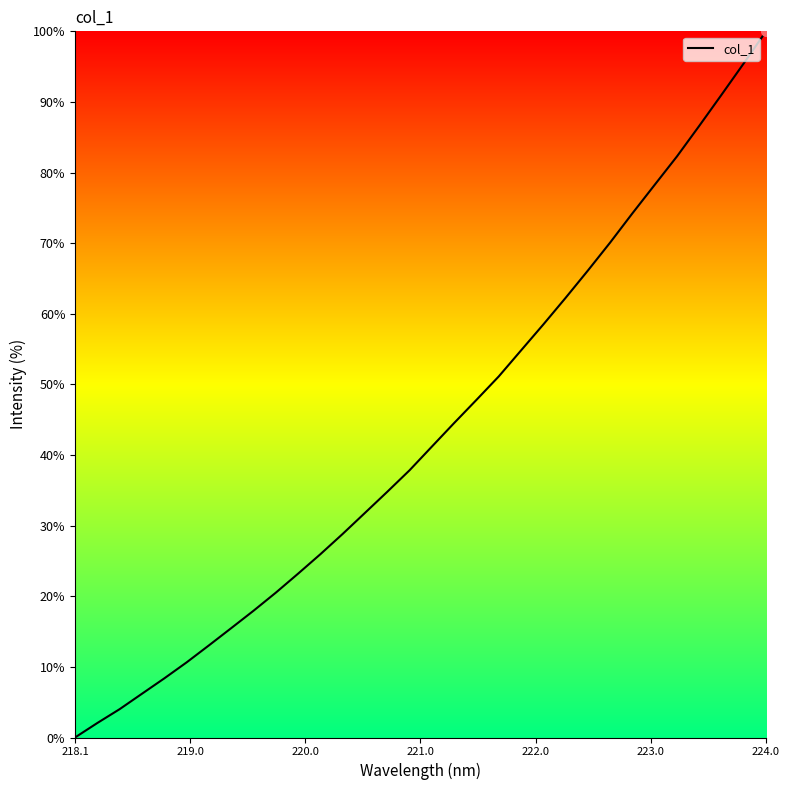

What is the difference between the maximum and minimum values?

100.0